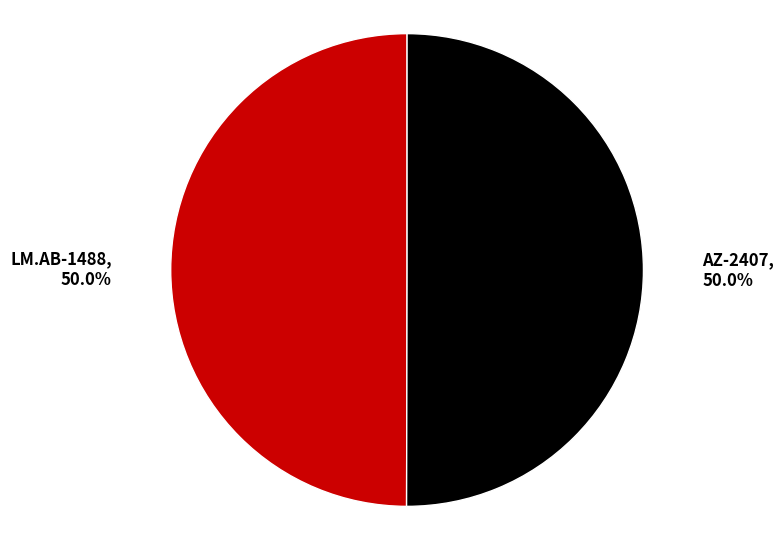

What portion of the pie excludes LM.AB-1488?

50.0%